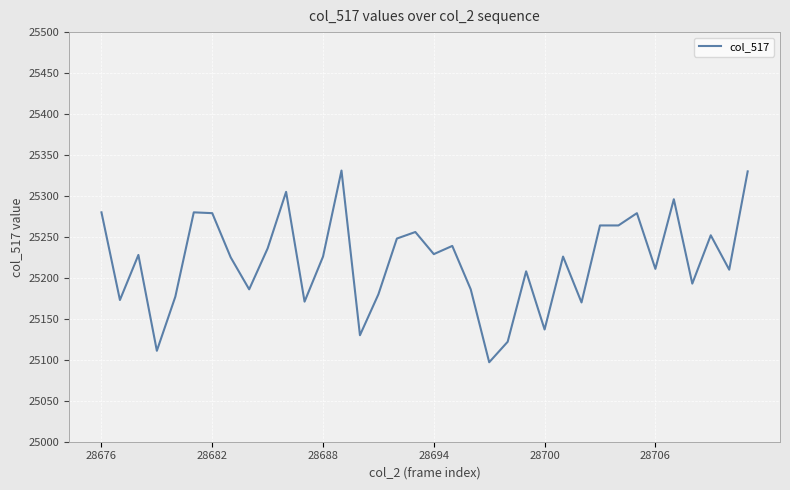

What is the difference between the maximum and minimum values?

234